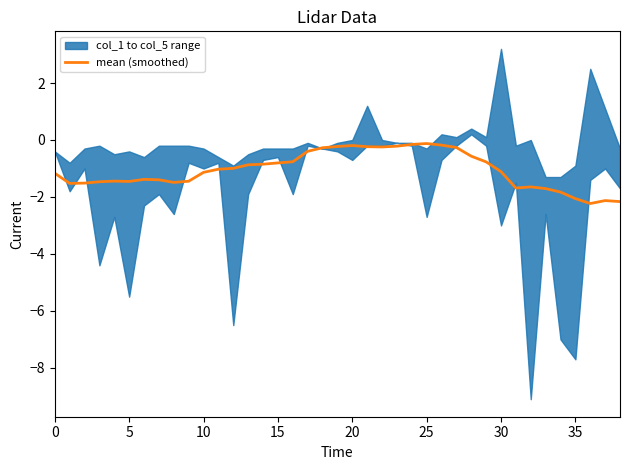

True or false: mean (smoothed) has a value of -0.2 at 20.

True